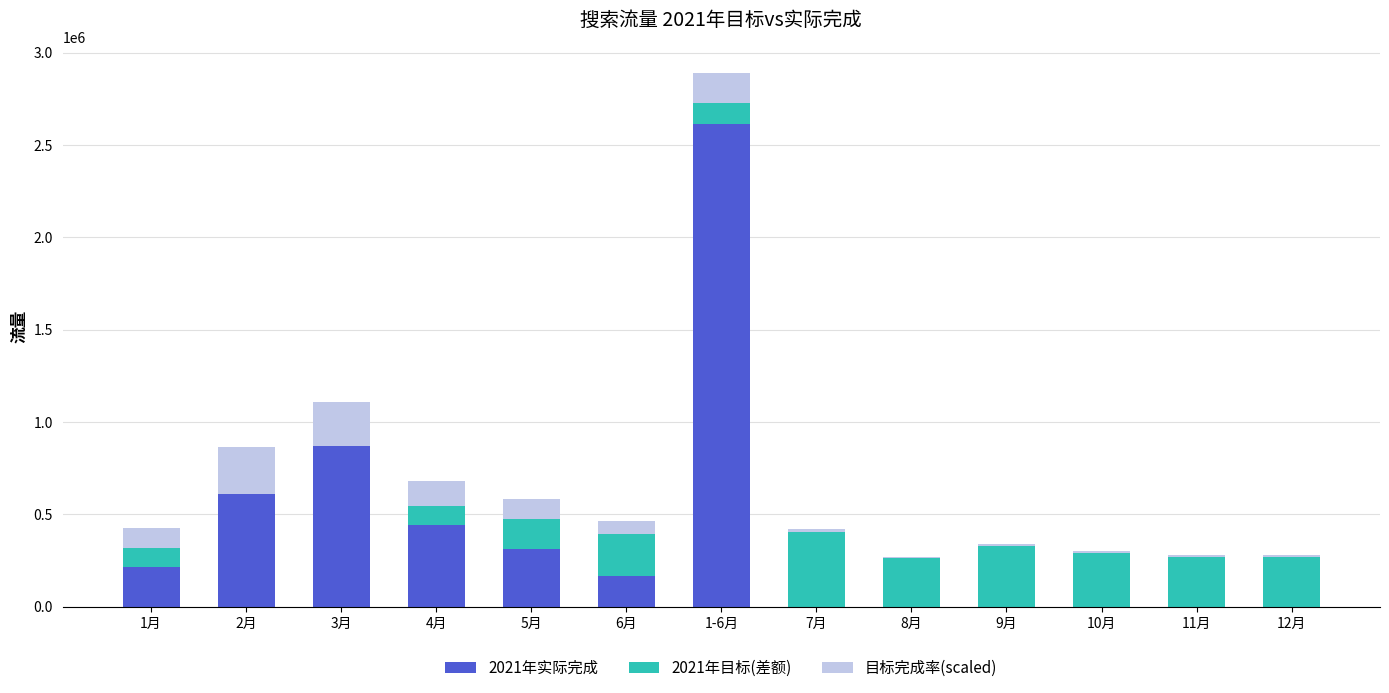

What are all the series names shown in the legend?

2021年实际完成, 2021年目标(差额), 目标完成率(scaled)